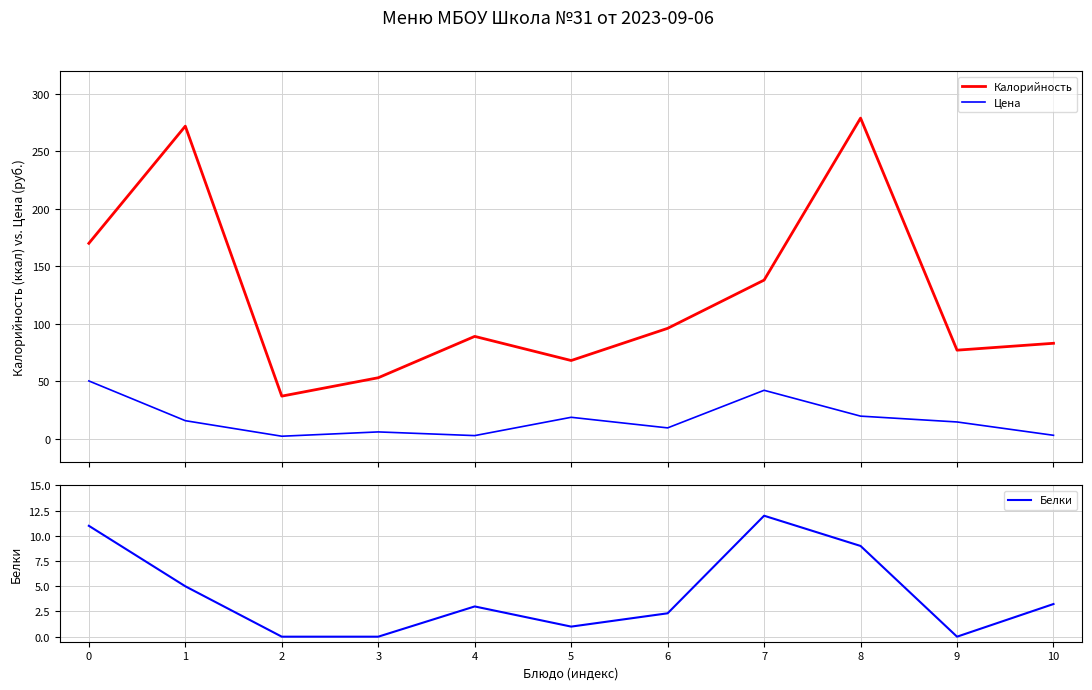

Which has a higher value, 10 or 7?

7